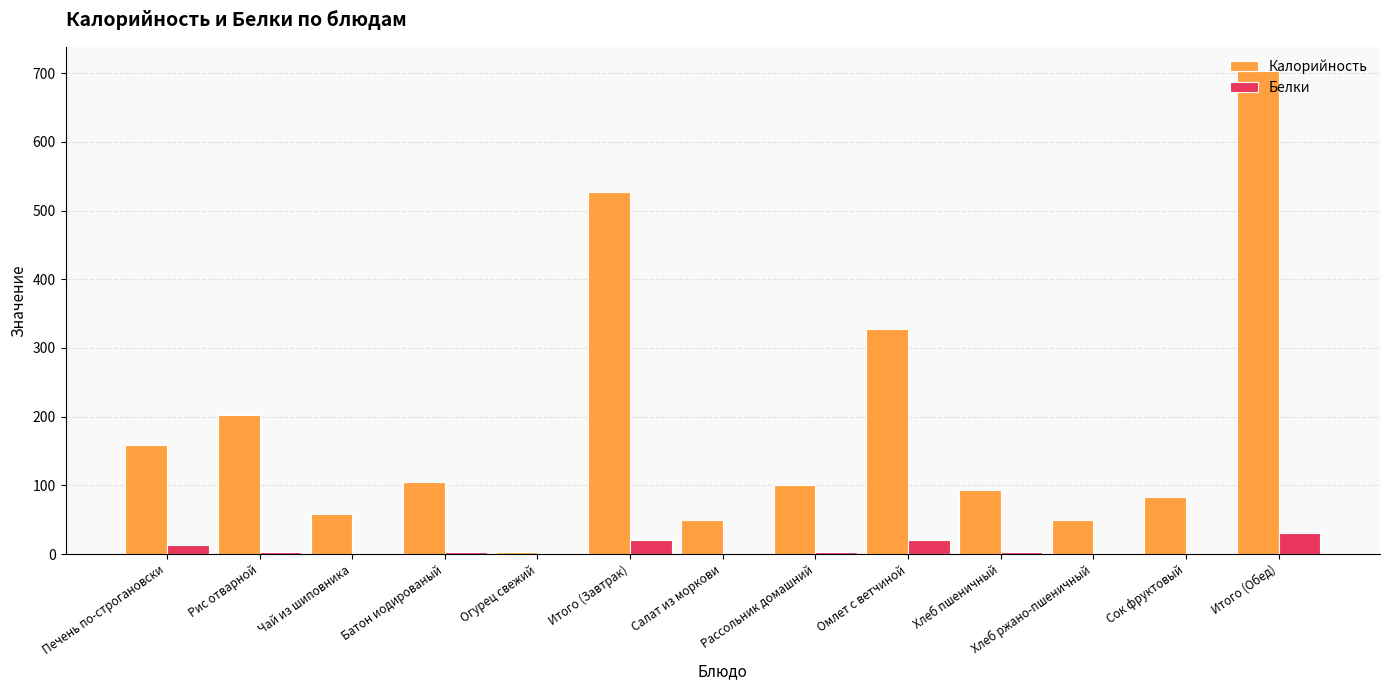

What is the difference between the Калорийность values at Омлет с ветчиной and Итого (Завтрак)?

200.4